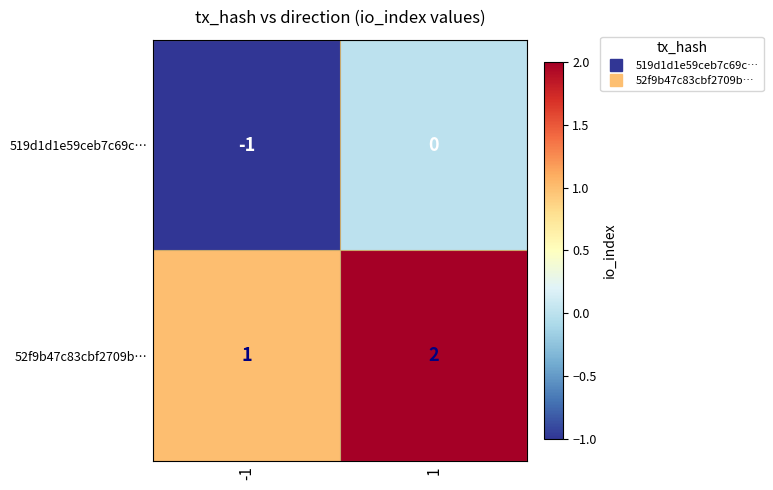

What is the total value across all series at 1?

2